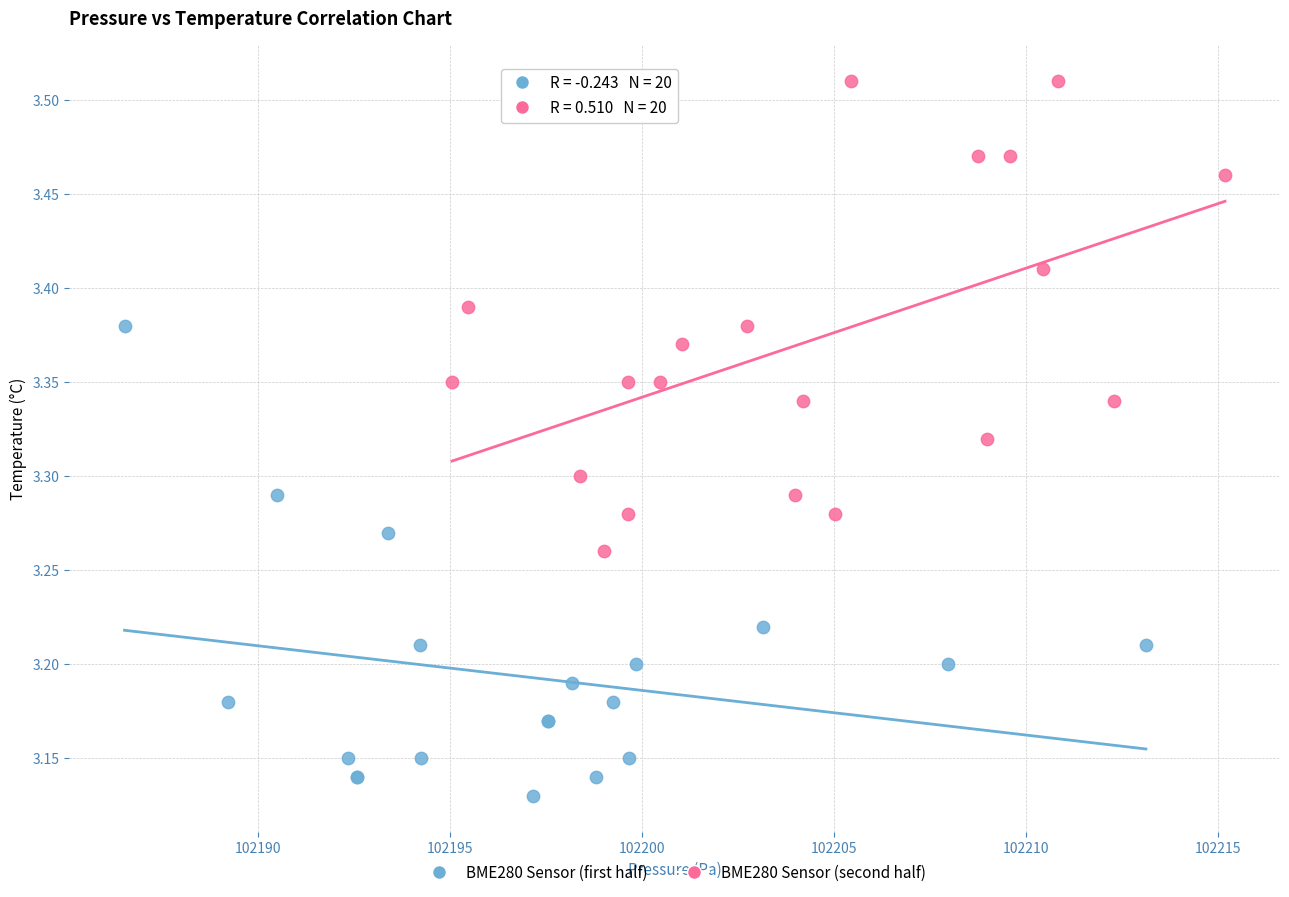

Which series reaches the maximum Y coordinate?

BME280 Sensor (second half)